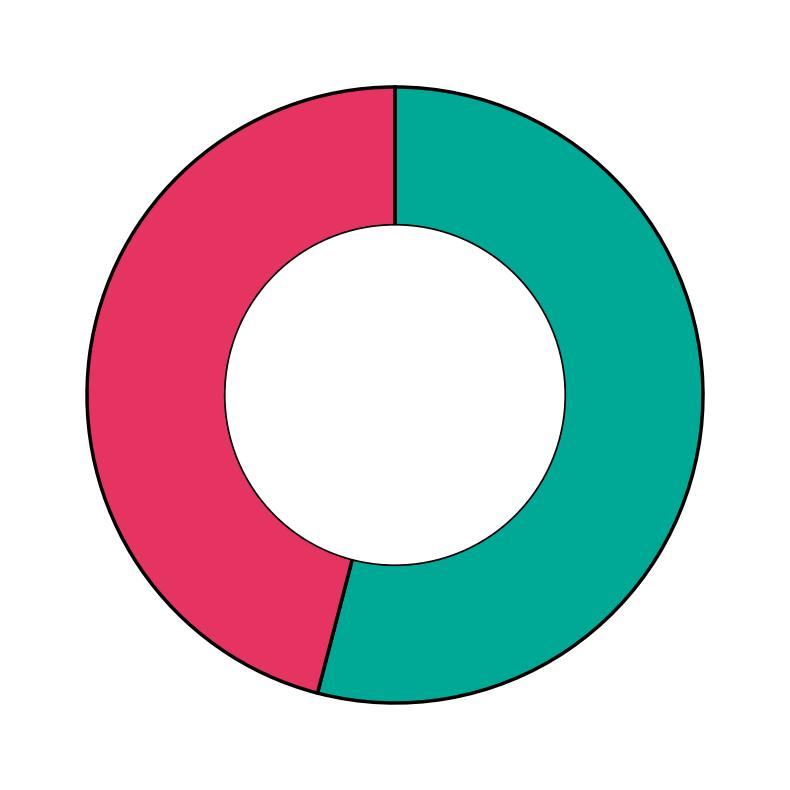

How many slices are in this pie chart?

2